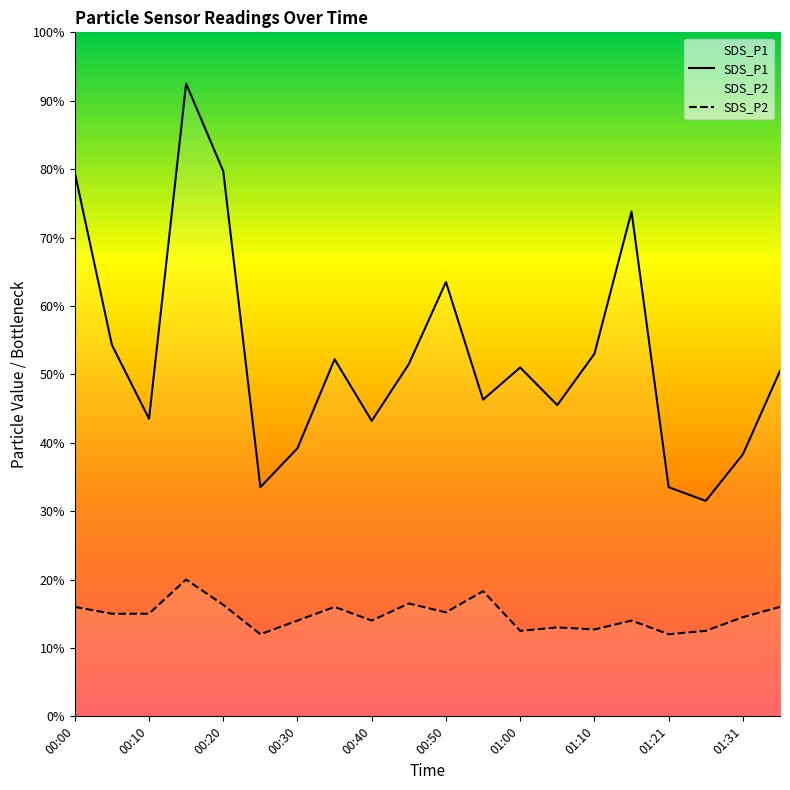

Which series has the largest total across all categories?

SDS_P1